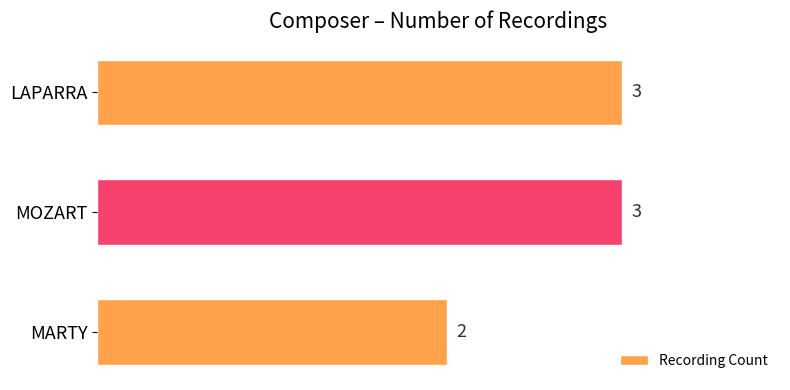

What is the ratio of the value at MOZART to the value at LAPARRA?

1.0